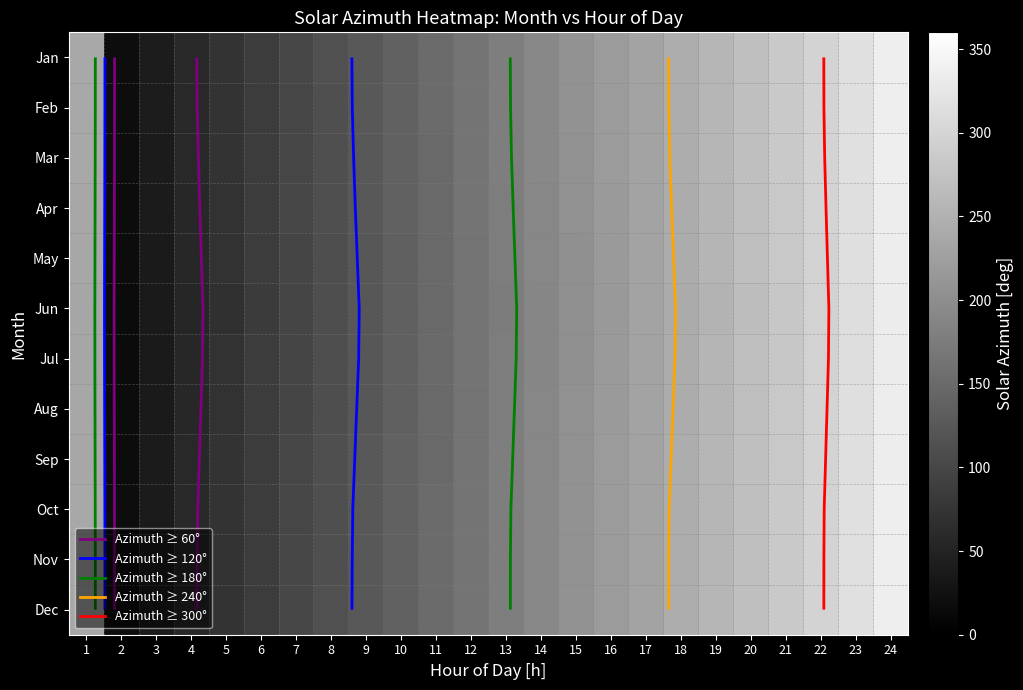

What is the approximate value of Dec at 16?

218.9